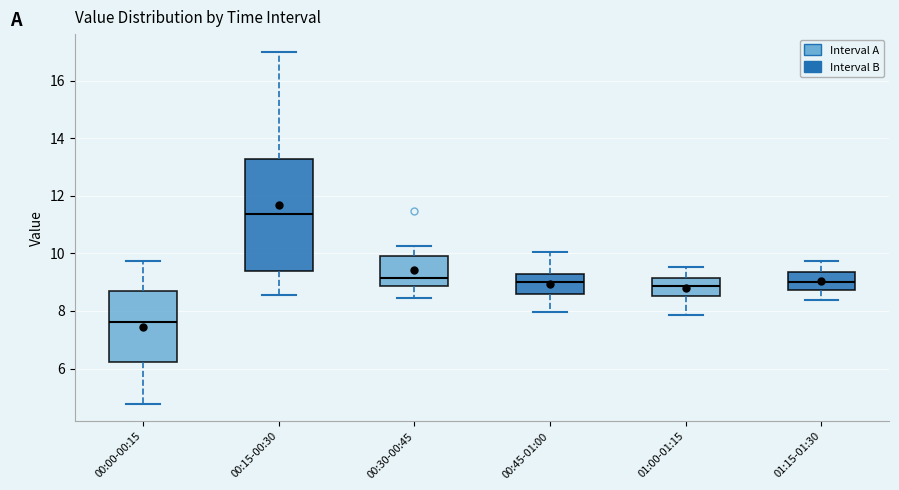

Reading left to right, read every box against the y-axis: the position of its median line, the range the box covers, and the ends of its whiskers. The values are not printed on the chart, so give them approximately, as read against the axis.

00:00-00:15: median 7.6, box 6.2 to 8.8, whiskers 4.8 to 9.8
00:15-00:30: median 11.4, box 9.4 to 13.2, whiskers 8.6 to 17.0
00:30-00:45: median 9.2, box 8.8 to 10.0, whiskers 8.4 to 10.2
00:45-01:00: median 9.0, box 8.6 to 9.2, whiskers 8.0 to 10.0
01:00-01:15: median 8.8, box 8.6 to 9.2, whiskers 7.8 to 9.6
01:15-01:30: median 9.0, box 8.8 to 9.4, whiskers 8.4 to 9.8